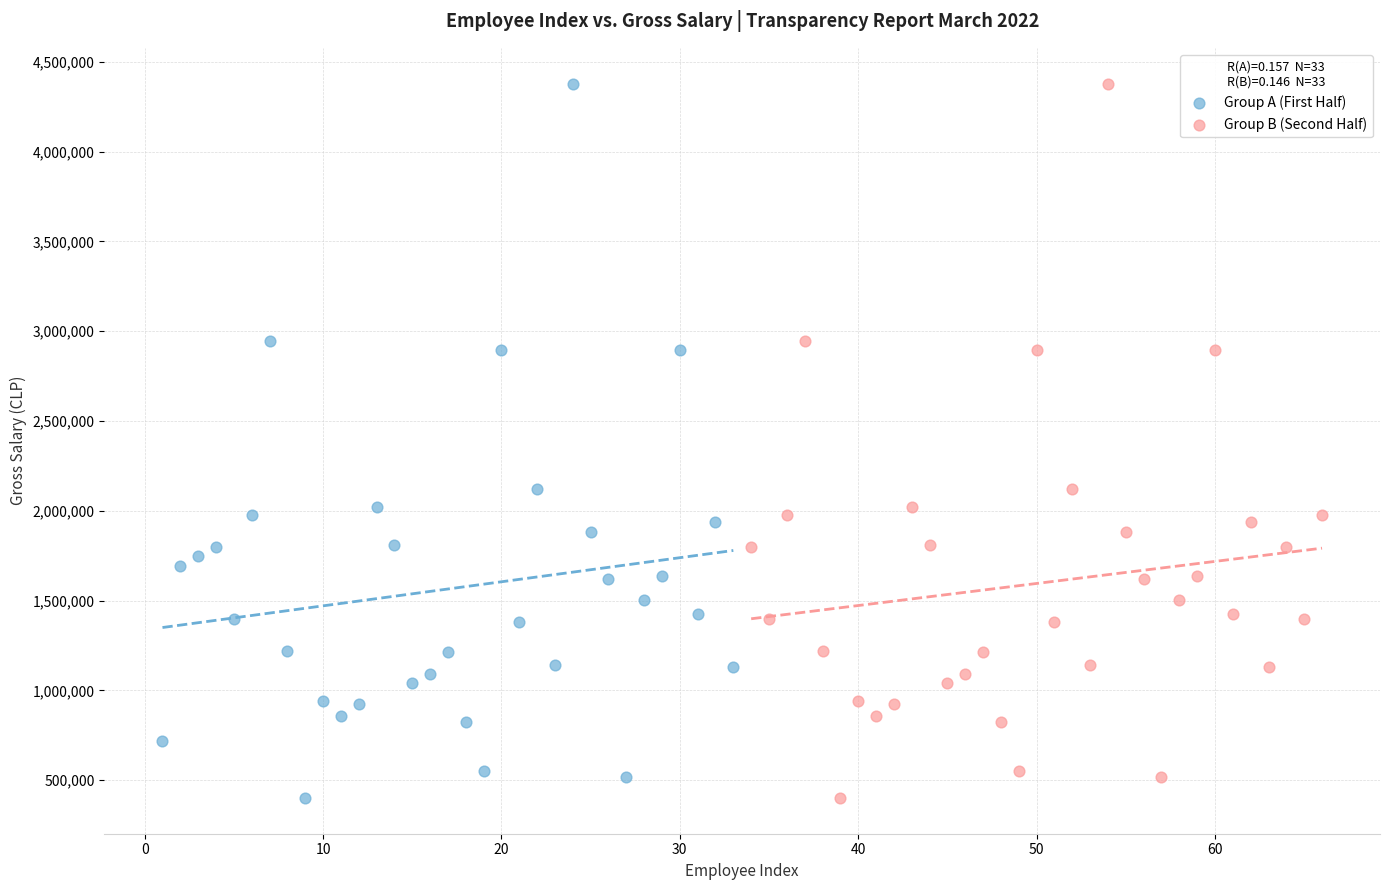

What are all the series names shown in the legend?

Group A (First Half), Group B (Second Half)